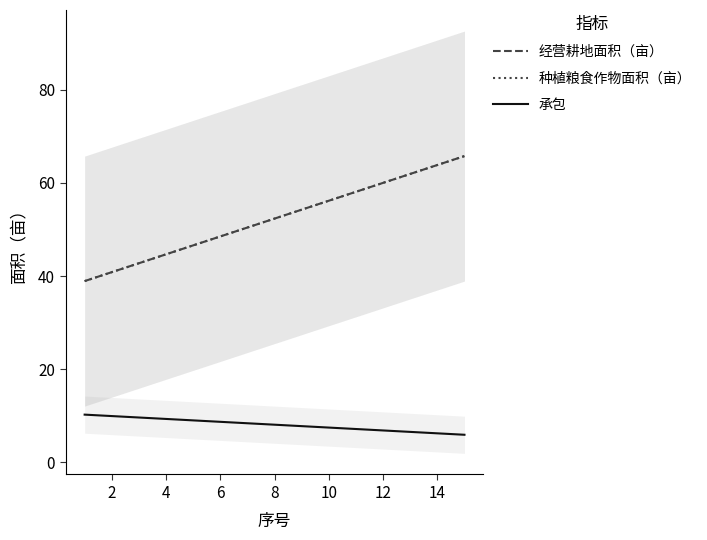

Does the chart display data point markers on the line(s)?

No